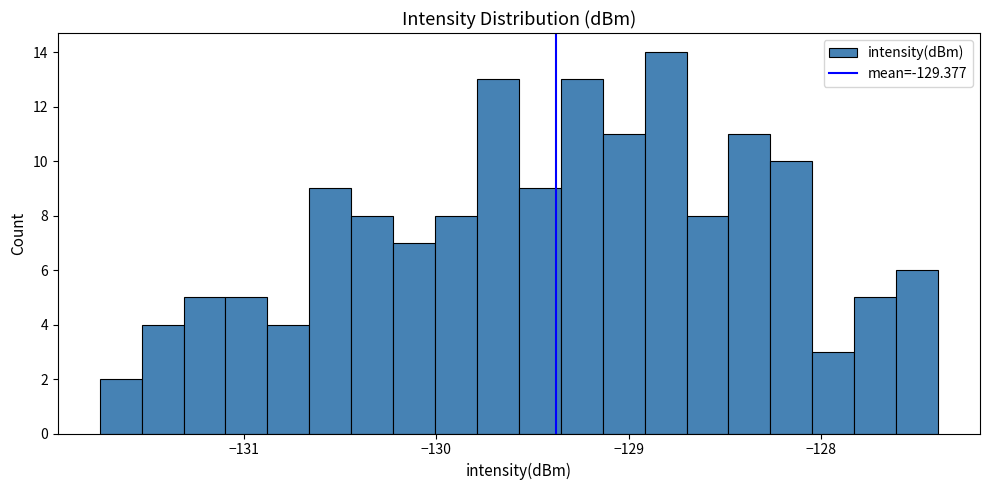

Read against the x-axis, roughly where is the centre of the tallest bar?

-128.8